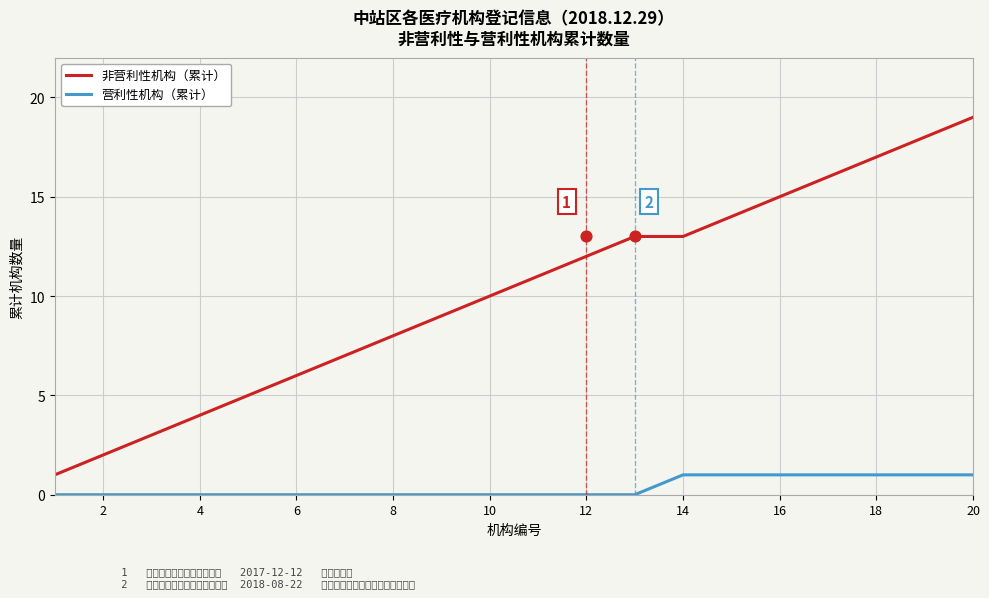

Is it true that 营利性机构（累计） equals 0 at 14?

False